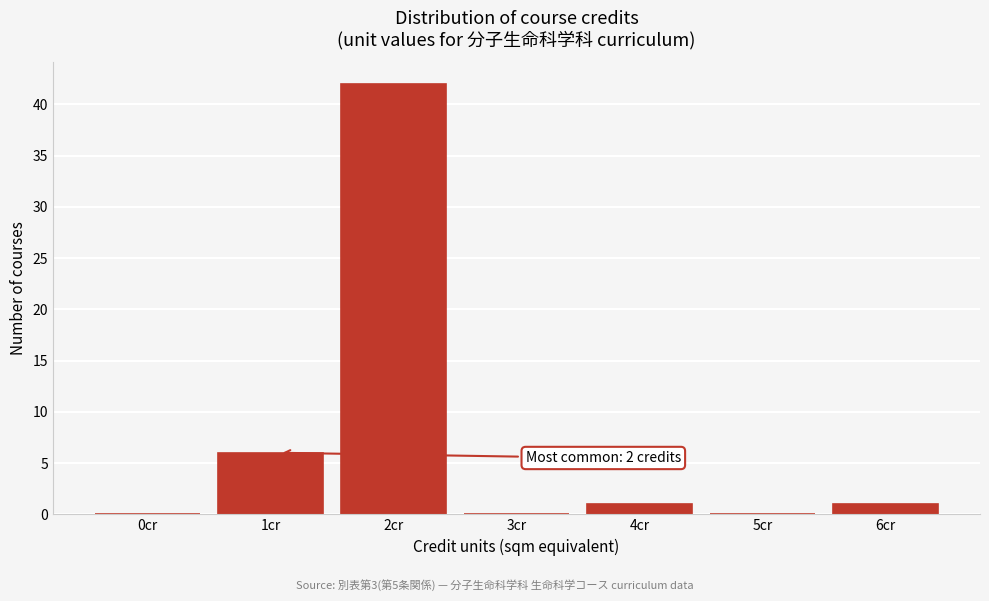

Reading left to right, what are all the values shown in this chart?

0cr=0	1cr=6	2cr=42	3cr=0	4cr=1	5cr=0	6cr=1